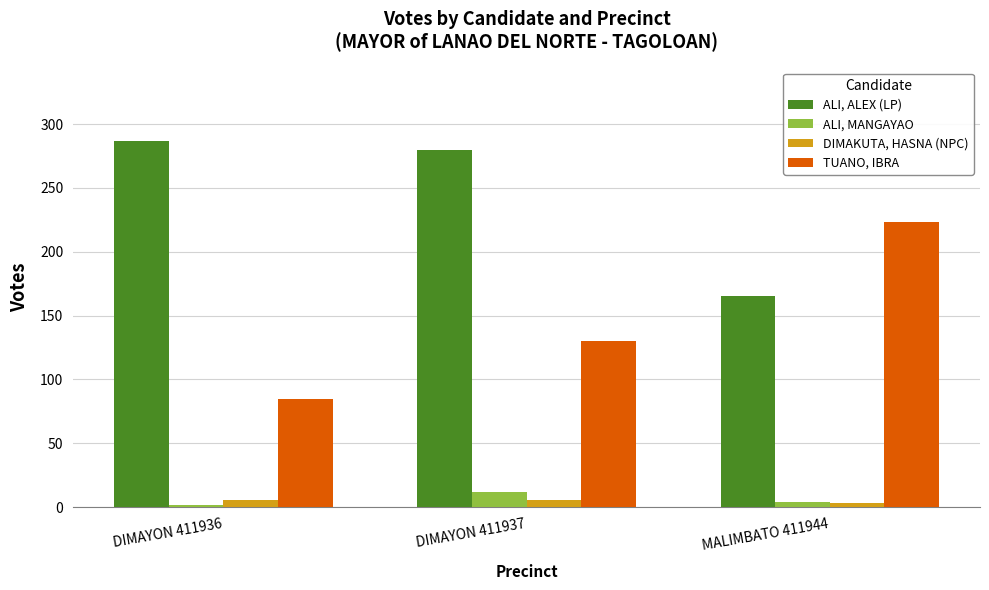

Is the value of DIMAKUTA, HASNA (NPC) at DIMAYON 411936 greater than the value of TUANO, IBRA at DIMAYON 411937?

No